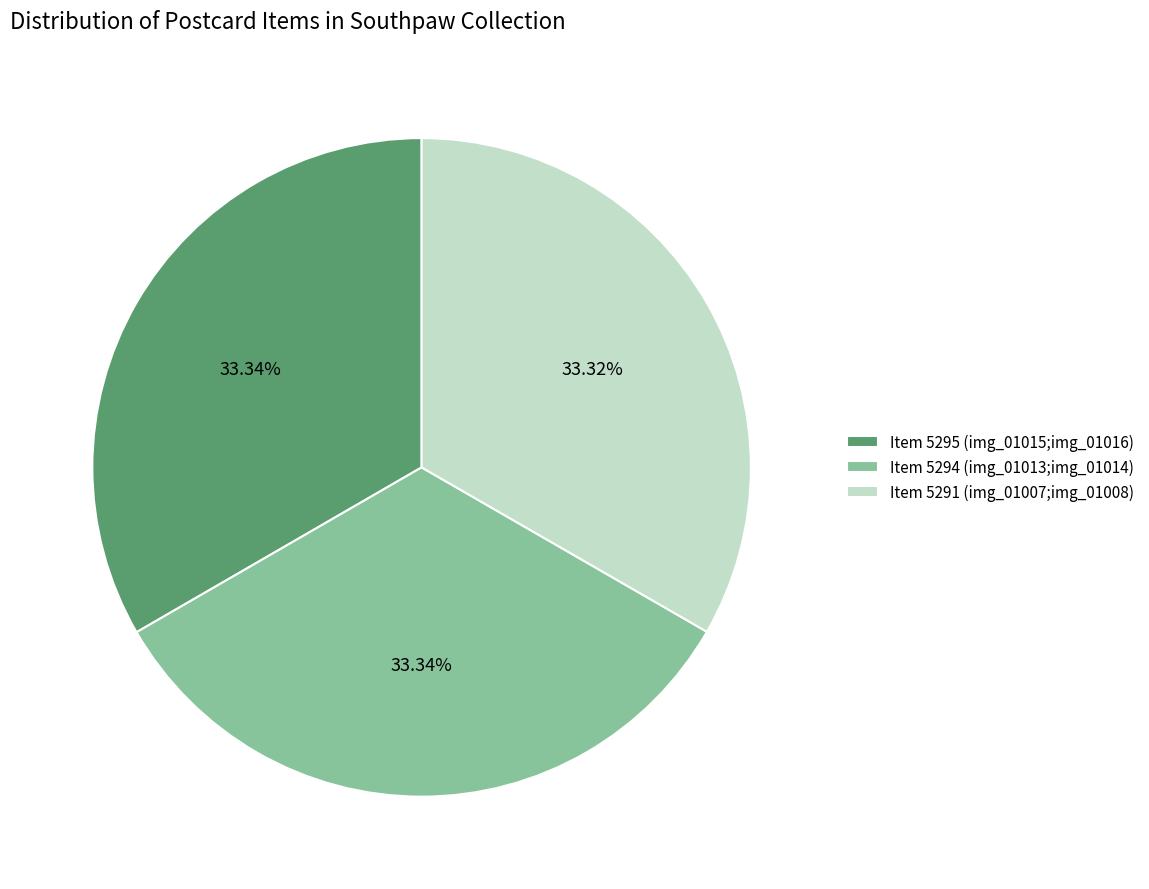

How many segments does this pie chart have?

3